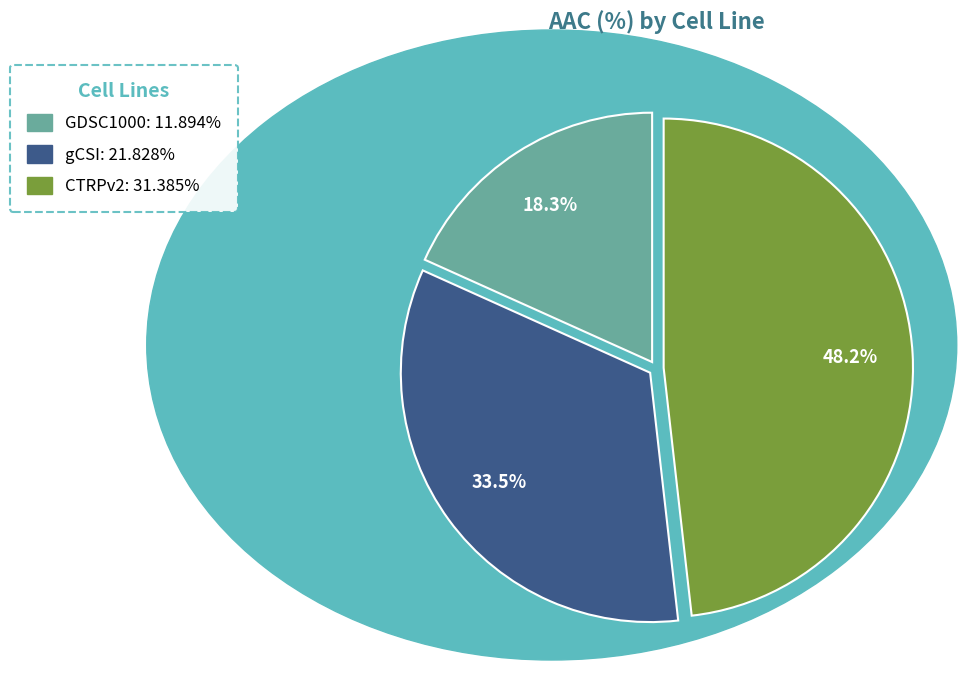

What percentage do gCSI and CTRPv2 together represent?

81.7%